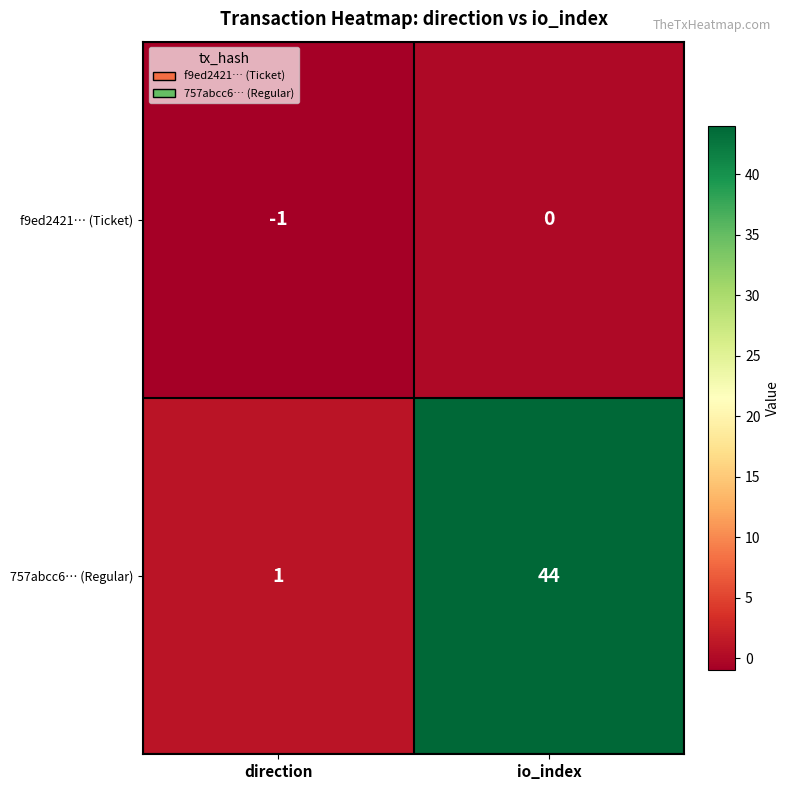

What is the sum of the 757abcc6… (Regular) values at io_index and direction?

45